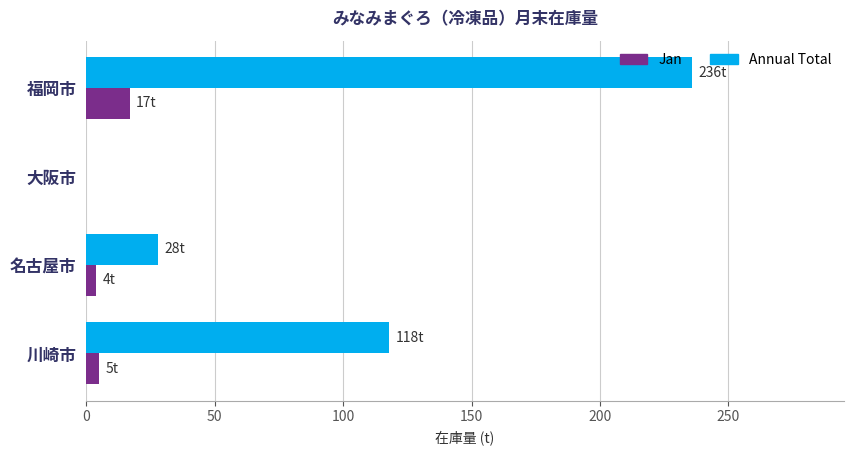

Which series changed the most between 名古屋市 and 大阪市?

Annual Total